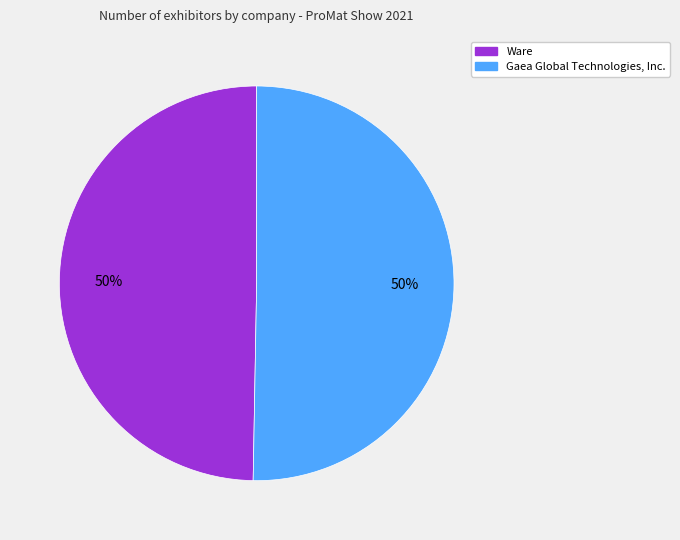

To the nearest percent, what portion does Ware represent?

50%